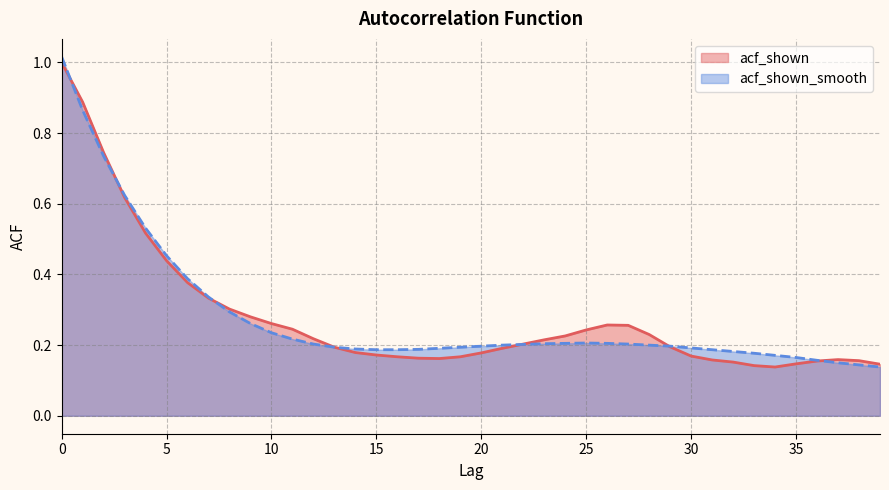

At how many categories does at least one series exceed 0?

40